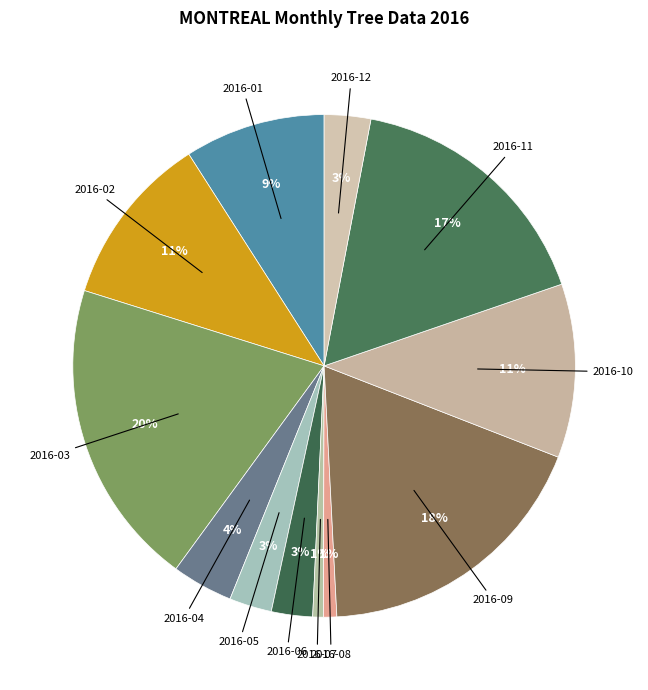

Is there any slice that represents more than half of the pie?

No